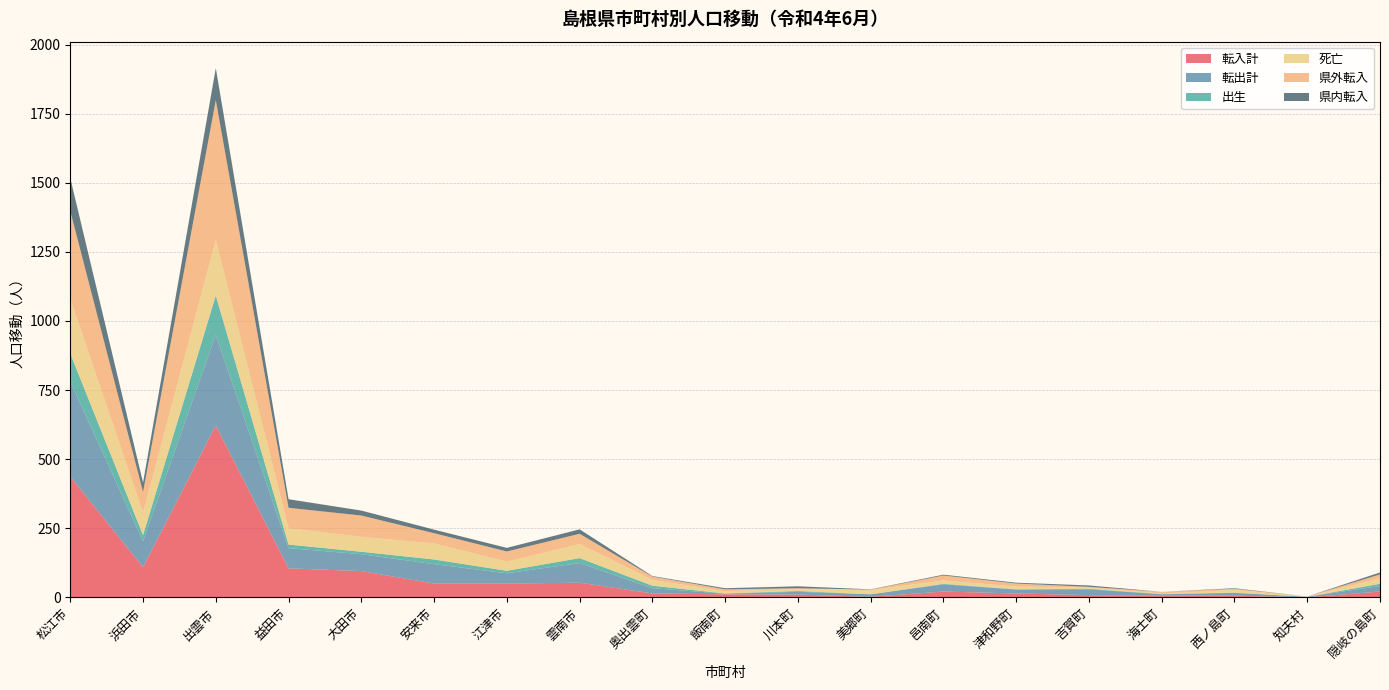

Reading left to right, extract all data points from this chart.

転入計: 437	109	622	105	95	50	50	53	14	11	10	2	21	14	8	6	6	0	21
転出計: 344	94	328	73	61	70	37	71	19	2	10	9	26	14	21	5	10	2	20
出生: 101	22	142	13	9	17	9	18	9	1	3	0	2	1	2	1	1	0	8
死亡: 198	81	201	59	54	58	33	51	21	8	7	16	12	10	4	2	10	1	20
県外転入: 318	75	506	74	77	37	37	37	12	7	3	1	18	11	3	6	4	0	14
県内転入: 119	34	116	31	18	13	13	16	2	4	7	1	3	3	5	0	2	0	7